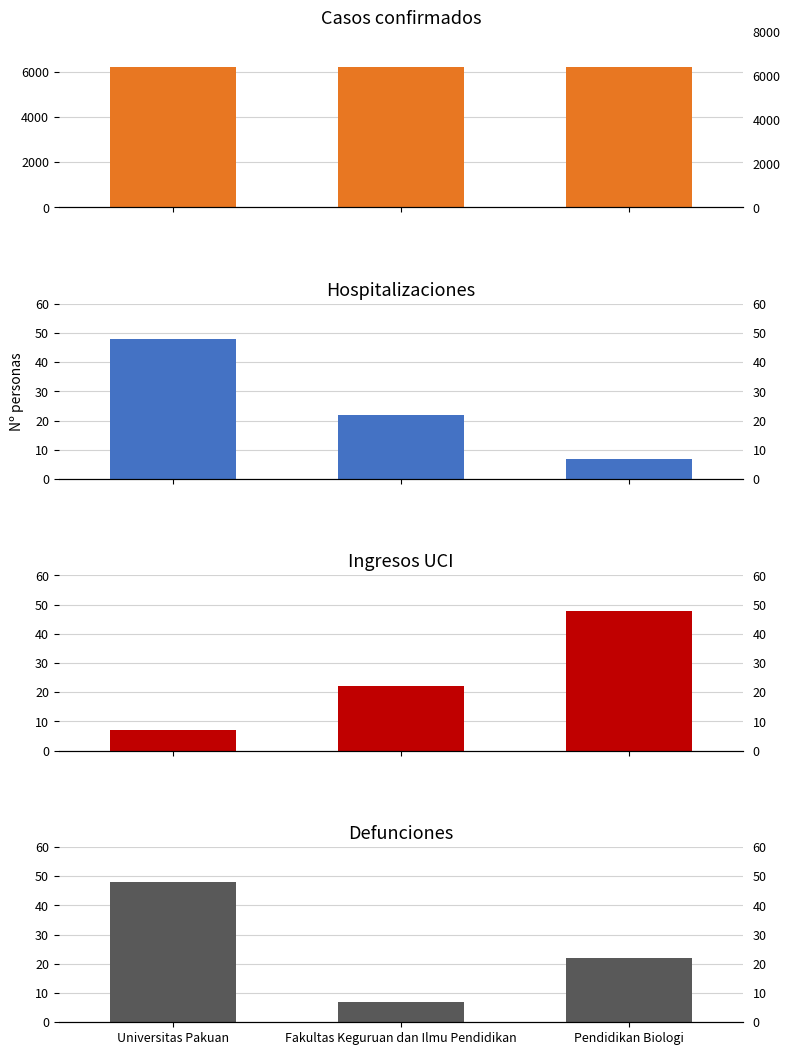

Where does the Defunciones series first go above 22?

Universitas Pakuan